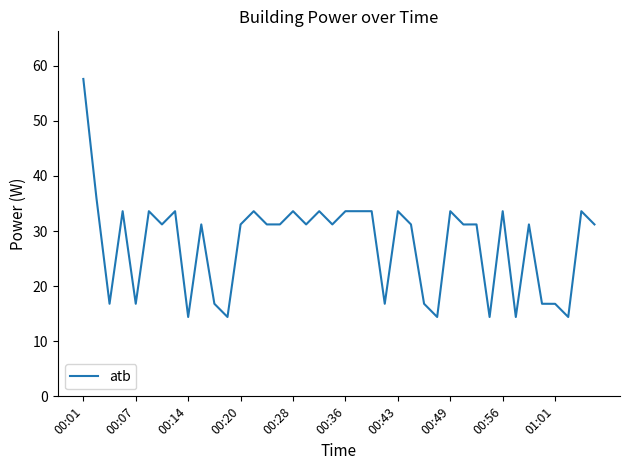

What is the difference between the maximum and minimum values?

43.2